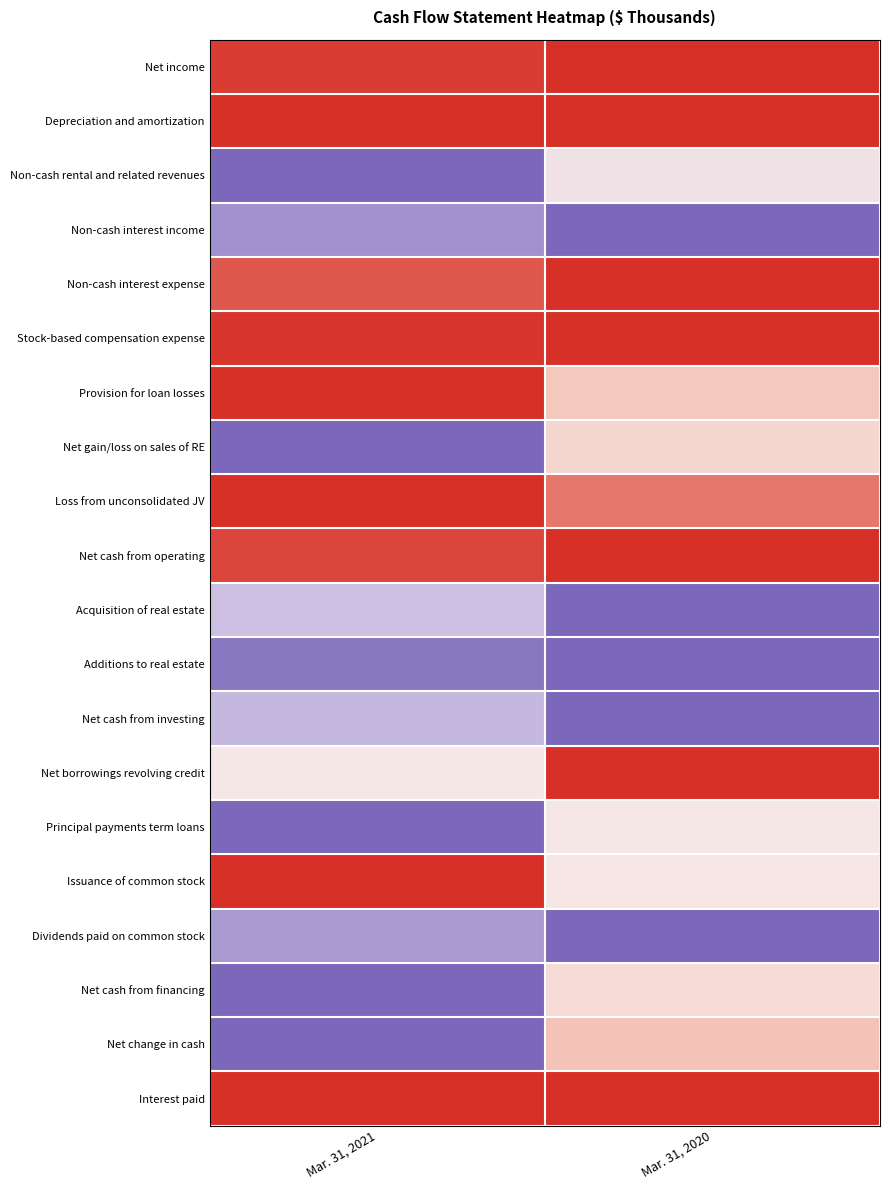

Reading left to right, transcribe all the data shown in this chart.

Net income: Mar. 31, 2021=0.9	Mar. 31, 2020=1.0
Depreciation and amortization: Mar. 31, 2021=1.0	Mar. 31, 2020=1.0
Non-cash rental and related revenues: Mar. 31, 2021=-1.0	Mar. 31, 2020=-0.1
Non-cash interest income: Mar. 31, 2021=-0.7	Mar. 31, 2020=-1.0
Non-cash interest expense: Mar. 31, 2021=0.8	Mar. 31, 2020=1.0
Stock-based compensation expense: Mar. 31, 2021=1.0	Mar. 31, 2020=1.0
Provision for loan losses: Mar. 31, 2021=1.0	Mar. 31, 2020=0.3
Net gain/loss on sales of RE: Mar. 31, 2021=-1.0	Mar. 31, 2020=0.2
Loss from unconsolidated JV: Mar. 31, 2021=1.0	Mar. 31, 2020=0.7
Net cash from operating: Mar. 31, 2021=0.9	Mar. 31, 2020=1.0
Acquisition of real estate: Mar. 31, 2021=-0.4	Mar. 31, 2020=-1.0
Additions to real estate: Mar. 31, 2021=-0.9	Mar. 31, 2020=-1.0
Net cash from investing: Mar. 31, 2021=-0.5	Mar. 31, 2020=-1.0
Net borrowings revolving credit: Mar. 31, 2021=0.0	Mar. 31, 2020=1.0
Principal payments term loans: Mar. 31, 2021=-1.0	Mar. 31, 2020=0.0
Issuance of common stock: Mar. 31, 2021=1.0	Mar. 31, 2020=0.0
Dividends paid on common stock: Mar. 31, 2021=-0.7	Mar. 31, 2020=-1.0
Net cash from financing: Mar. 31, 2021=-1.0	Mar. 31, 2020=0.1
Net change in cash: Mar. 31, 2021=-1.0	Mar. 31, 2020=0.4
Interest paid: Mar. 31, 2021=1.0	Mar. 31, 2020=1.0